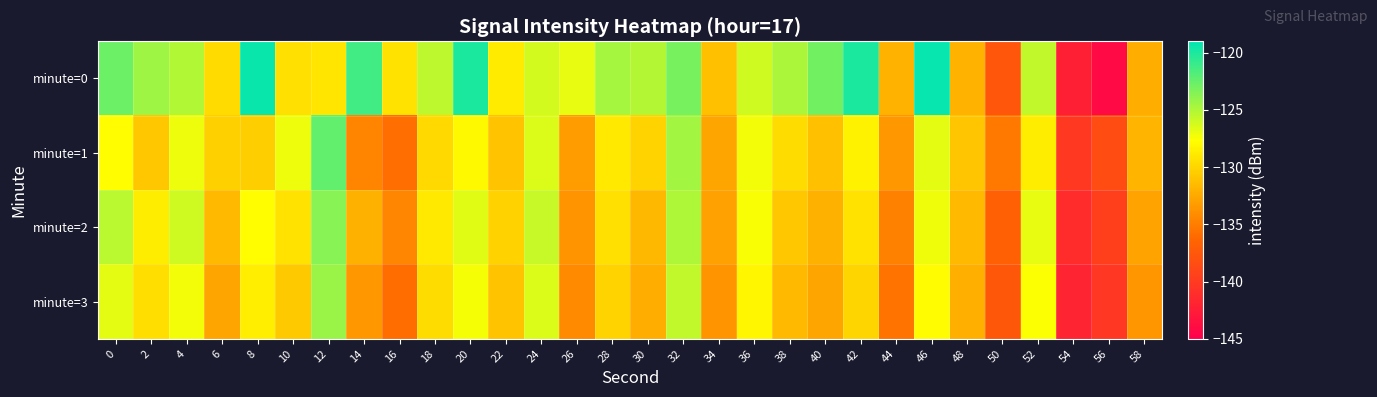

What is the difference between the highest and lowest values at 12?

6.7